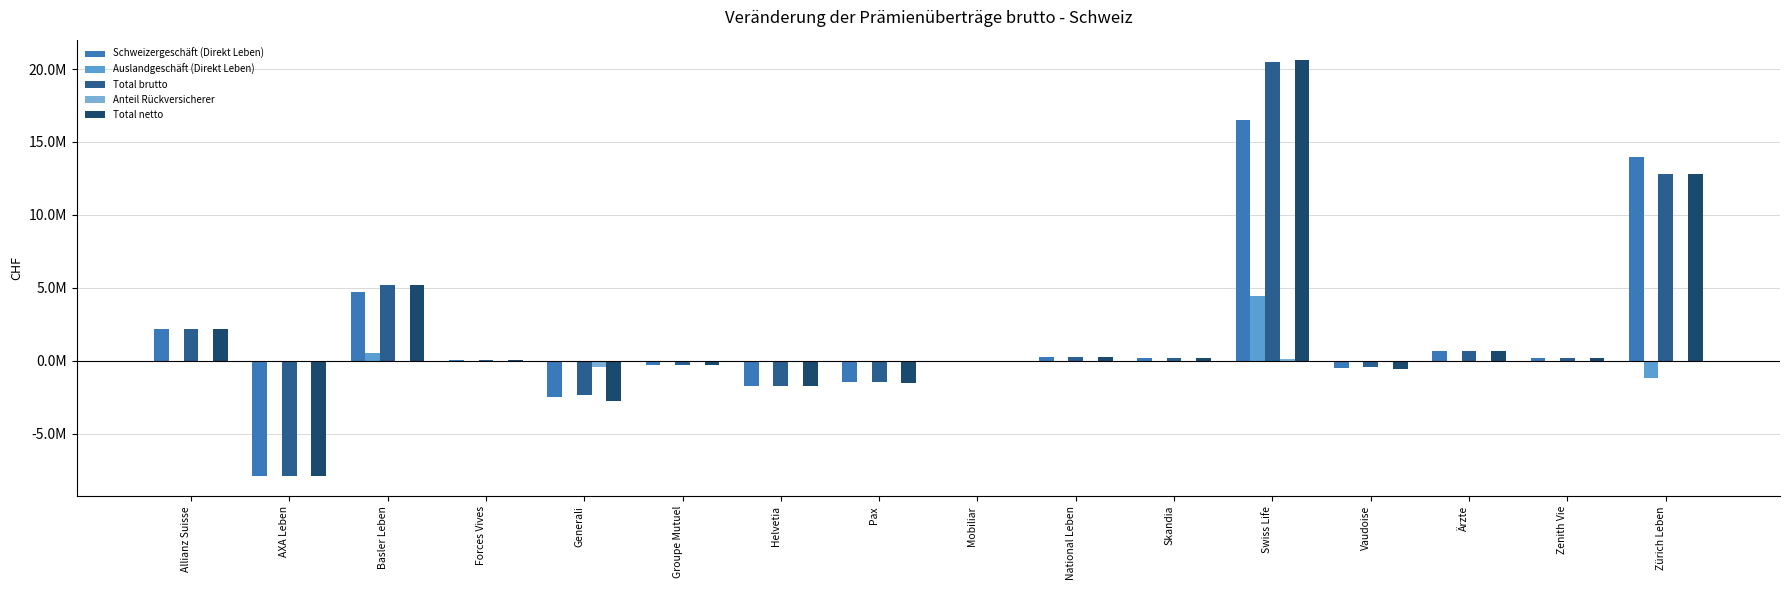

Is it true that Total brutto equals 5198325 at Basler Leben?

True